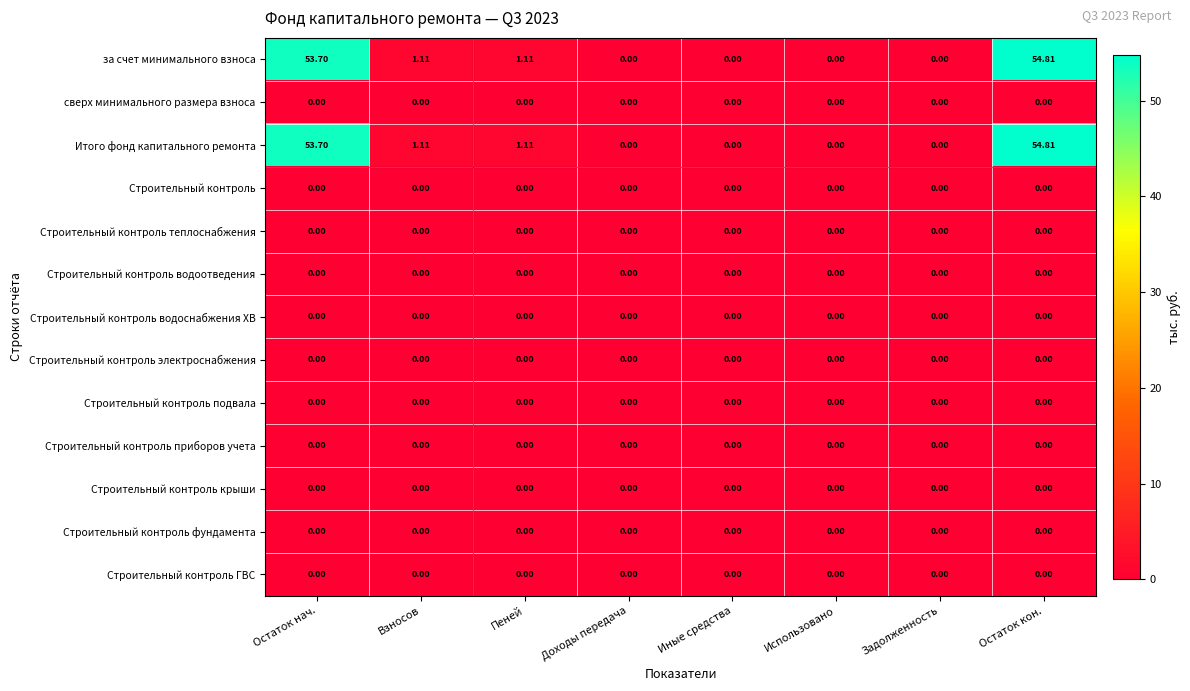

Which label corresponds to the largest value in the chart?

Остаток кон.